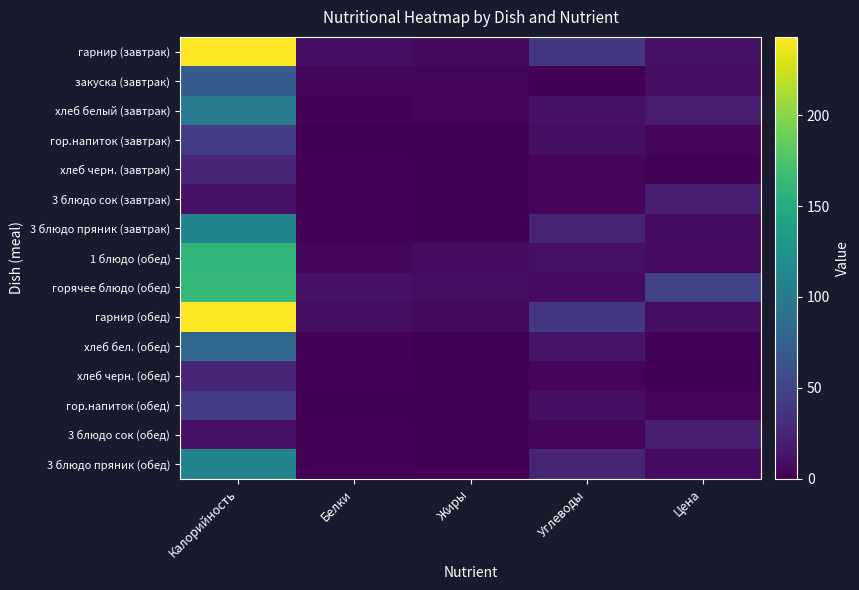

At Углеводы, list the series in order from smallest to largest.

закуска (завтрак), хлеб черн. (завтрак), 3 блюдо сок (завтрак), хлеб черн. (обед), 3 блюдо сок (обед), горячее блюдо (обед), гор.напиток (завтрак), гор.напиток (обед), 1 блюдо (обед), хлеб белый (завтрак), хлеб бел. (обед), 3 блюдо пряник (завтрак), 3 блюдо пряник (обед), гарнир (завтрак), гарнир (обед)